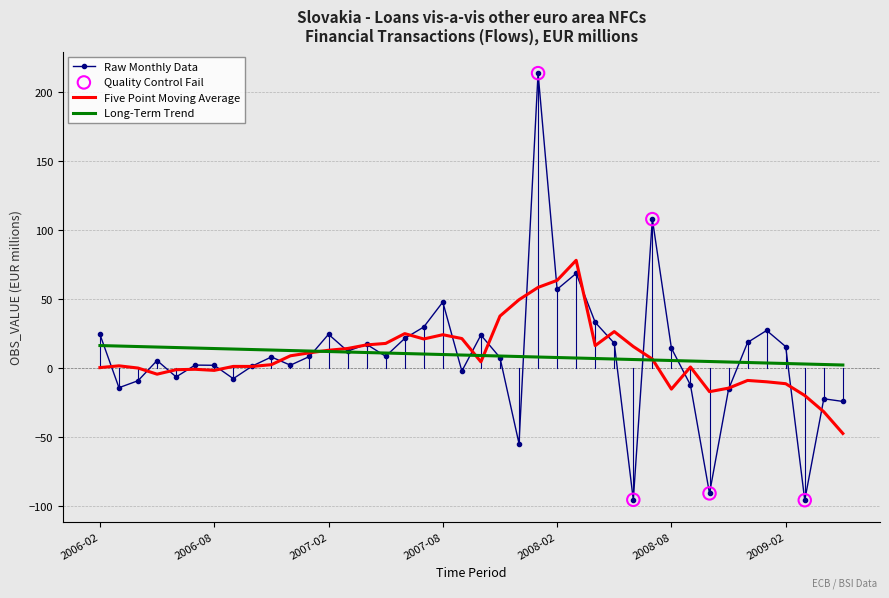

Which series has the largest range (max minus min)?

Raw Monthly Data